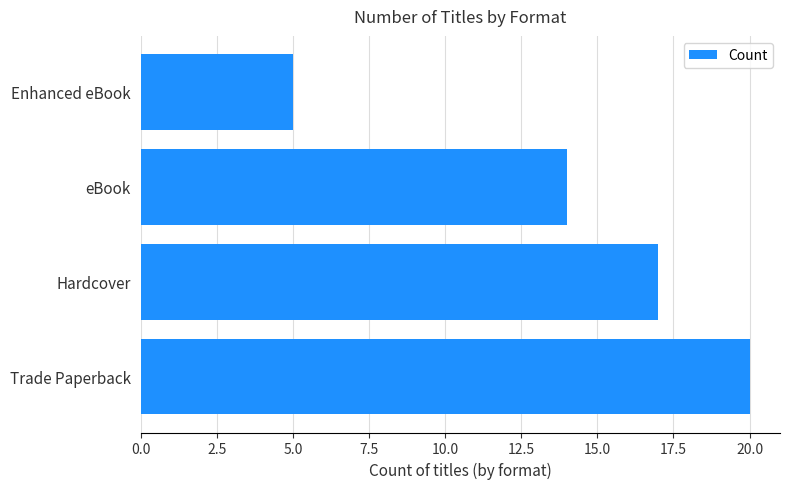

Does the chart contain any negative values?

No